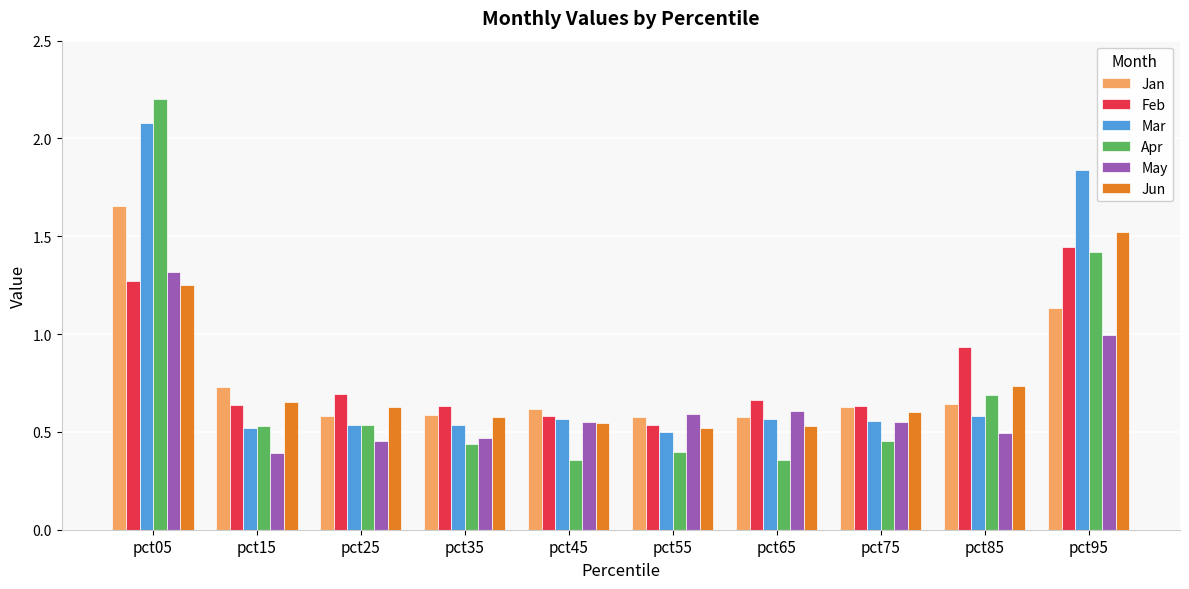

The Jun series shows 0.6 at pct25. True or false?

True